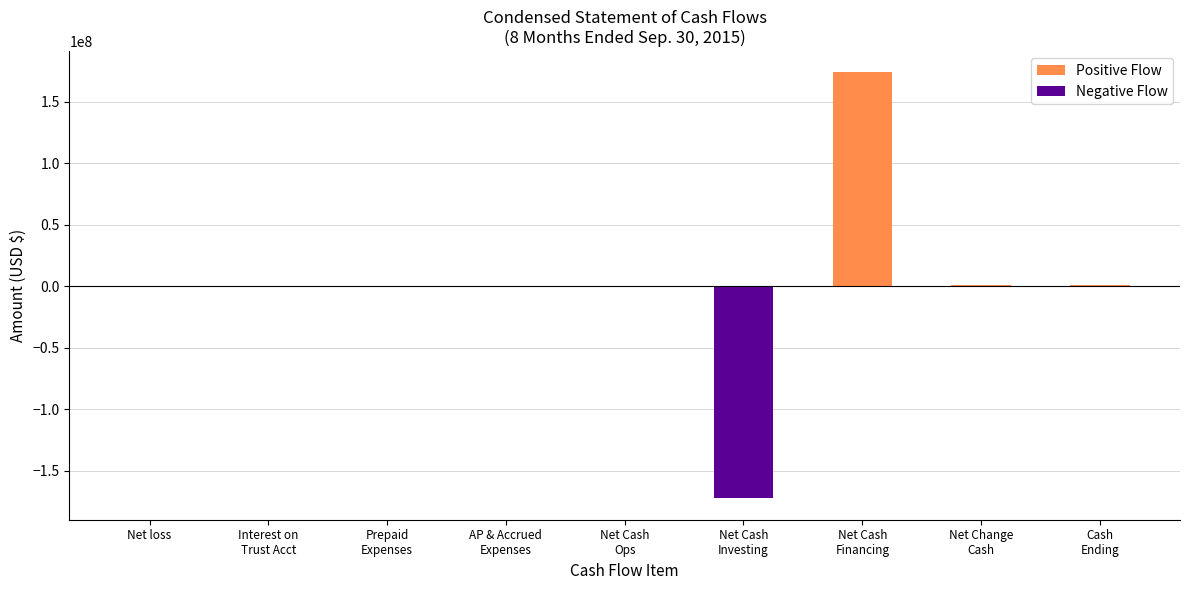

What is the greatest value displayed?

173664410